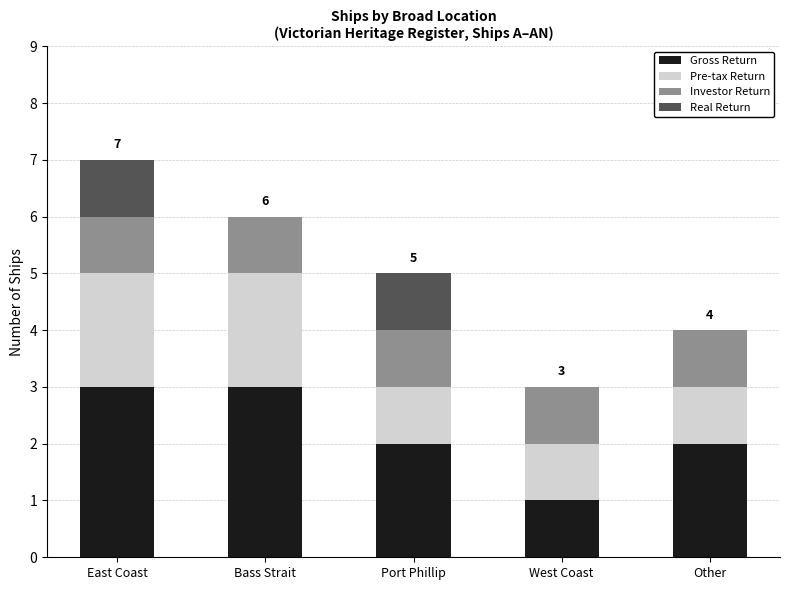

What is the approximate value of Gross Return at Other?

2